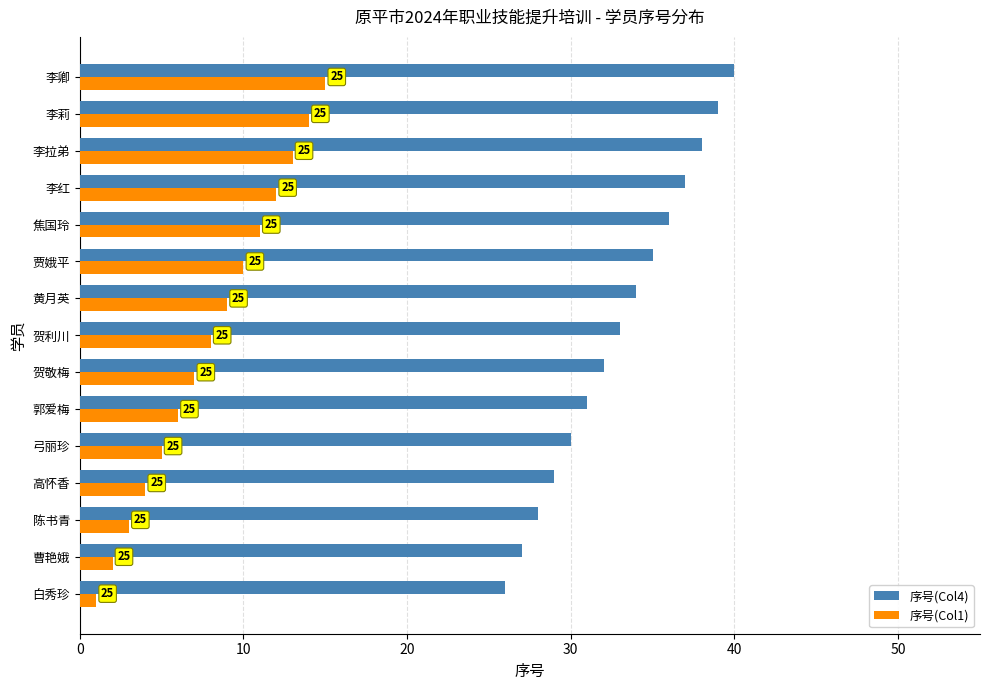

What are all the series names shown in the legend?

序号(Col4), 序号(Col1)